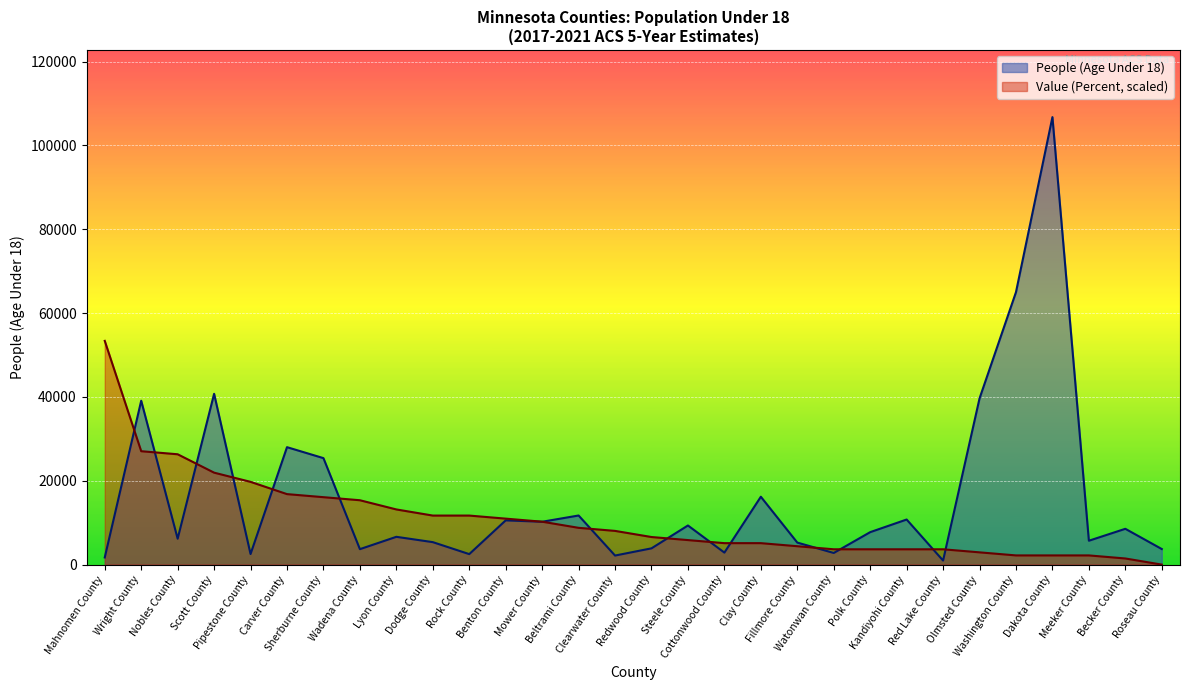

Which category has the highest value in the Value (Percent) series?

Mahnomen County